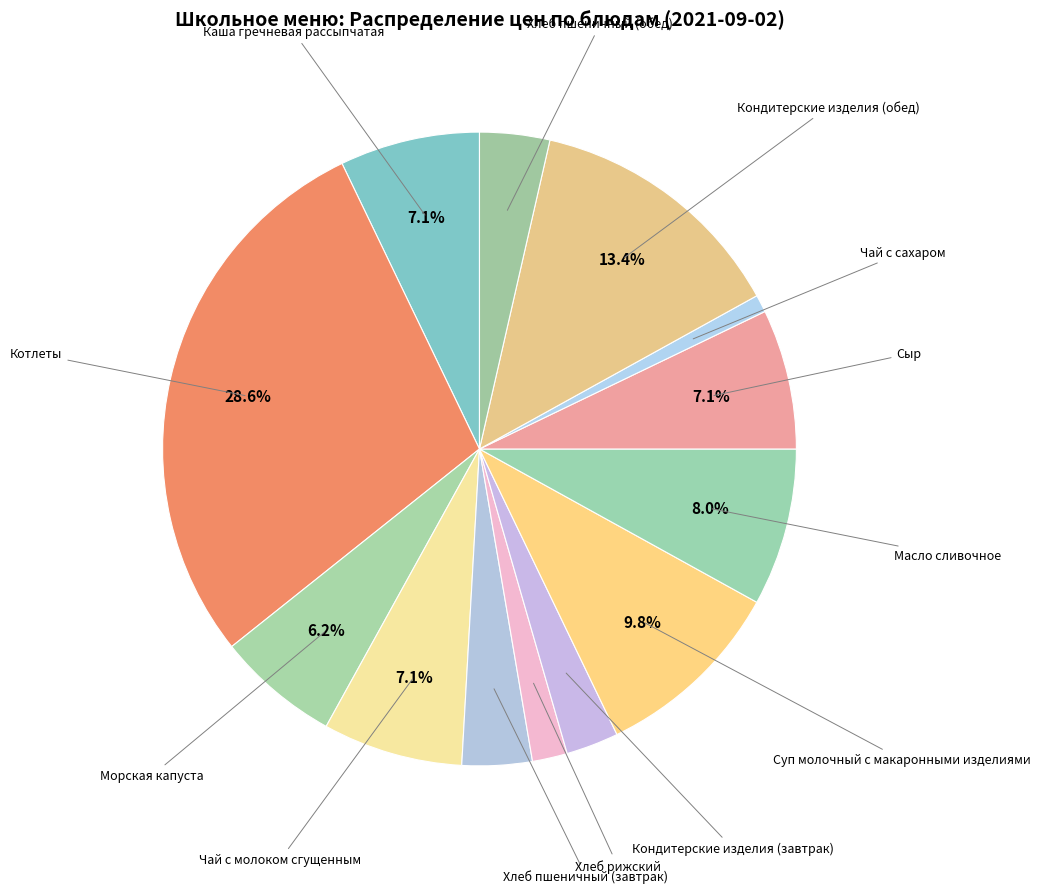

How many slices are in this pie chart?

13